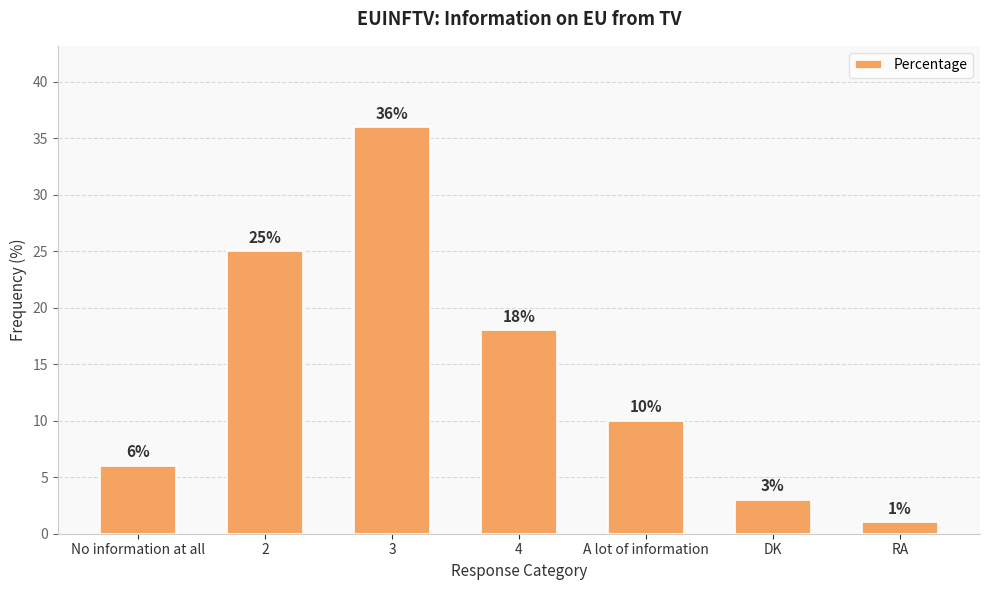

How many distinct data groups are displayed?

1